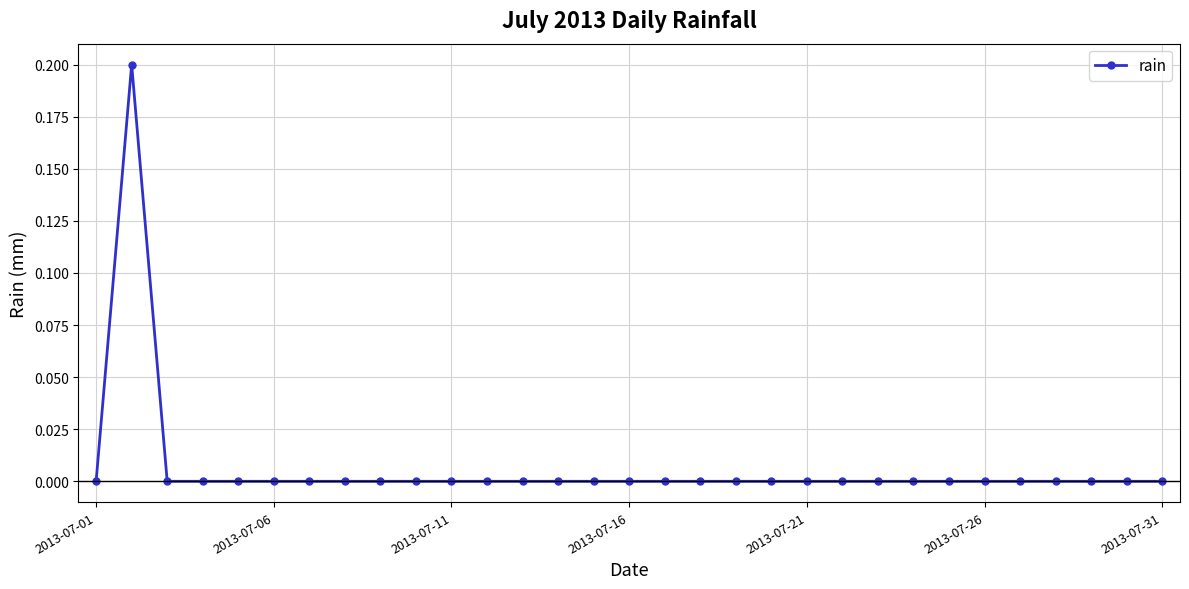

The value at 2013-07-16 is -0.1. True or false?

False